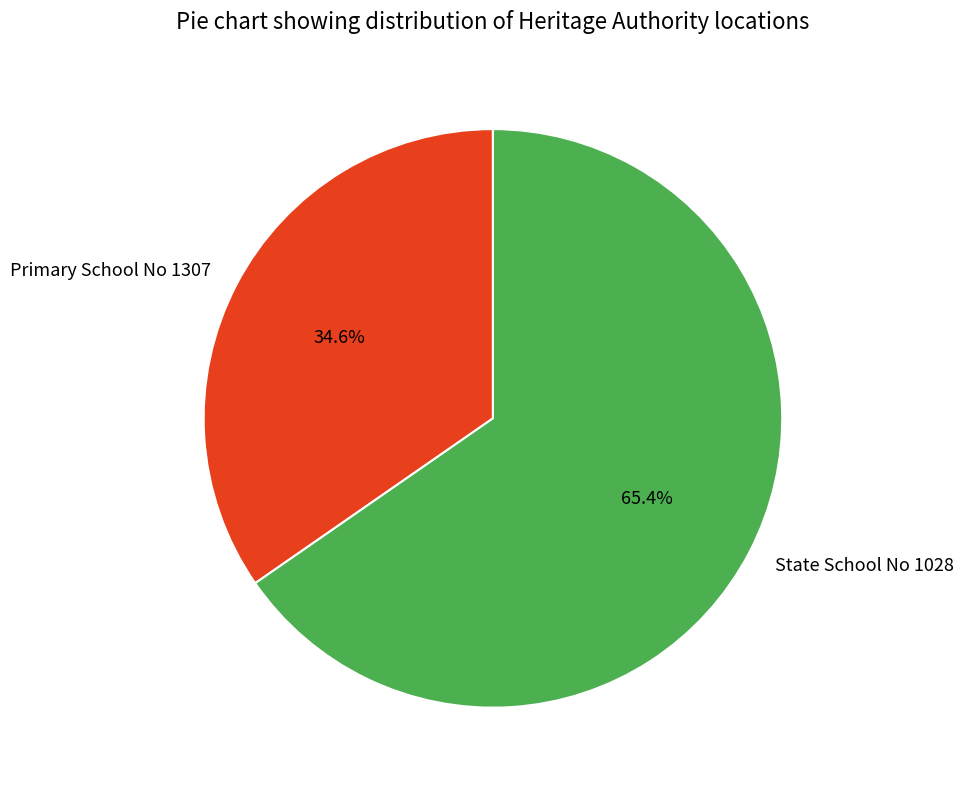

To the nearest percent, what is the difference between the largest and smallest slice percentages?

31%